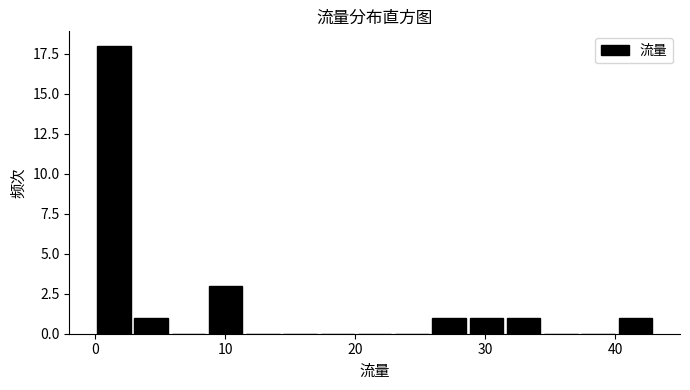

Around what value on the x-axis is the tallest bar? Give the approximate position of its centre, as read against the axis.

1